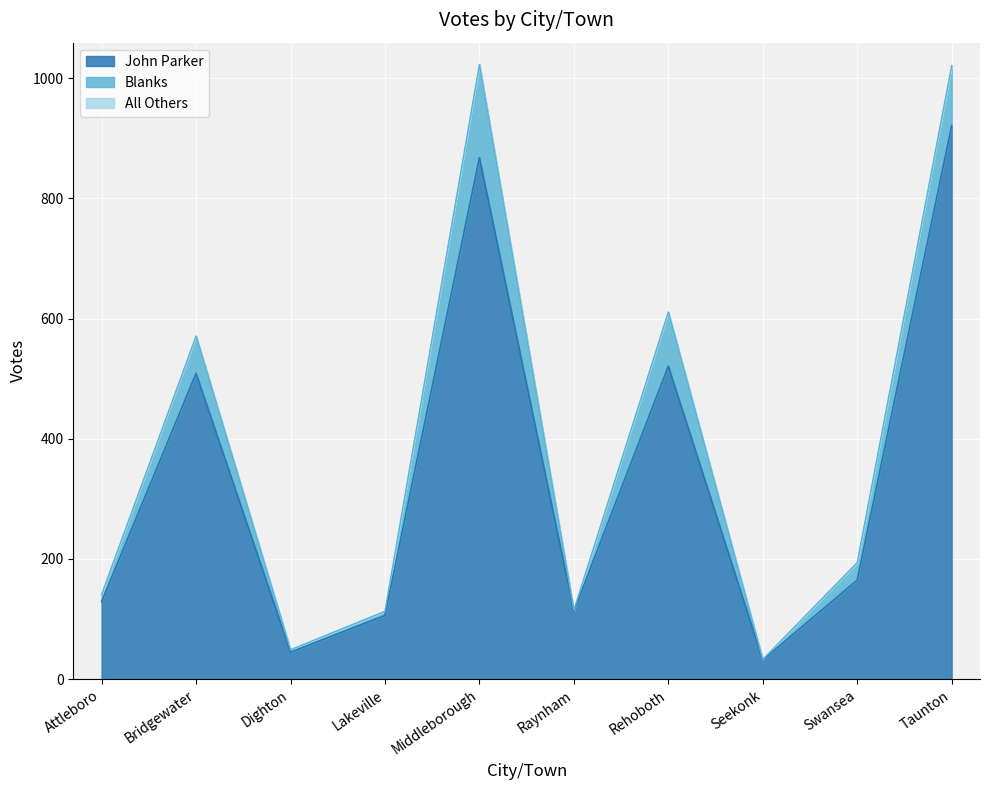

How many series are shown in this chart?

3